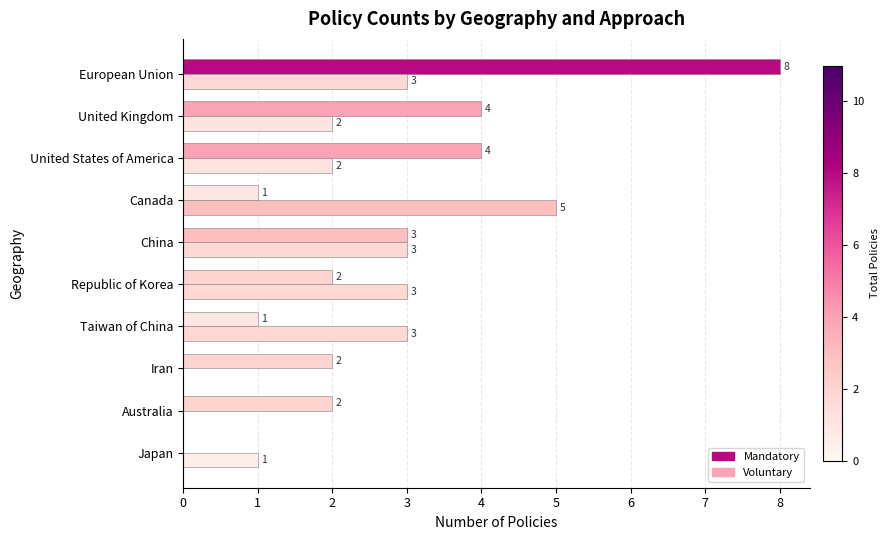

How many distinct data groups are displayed?

2